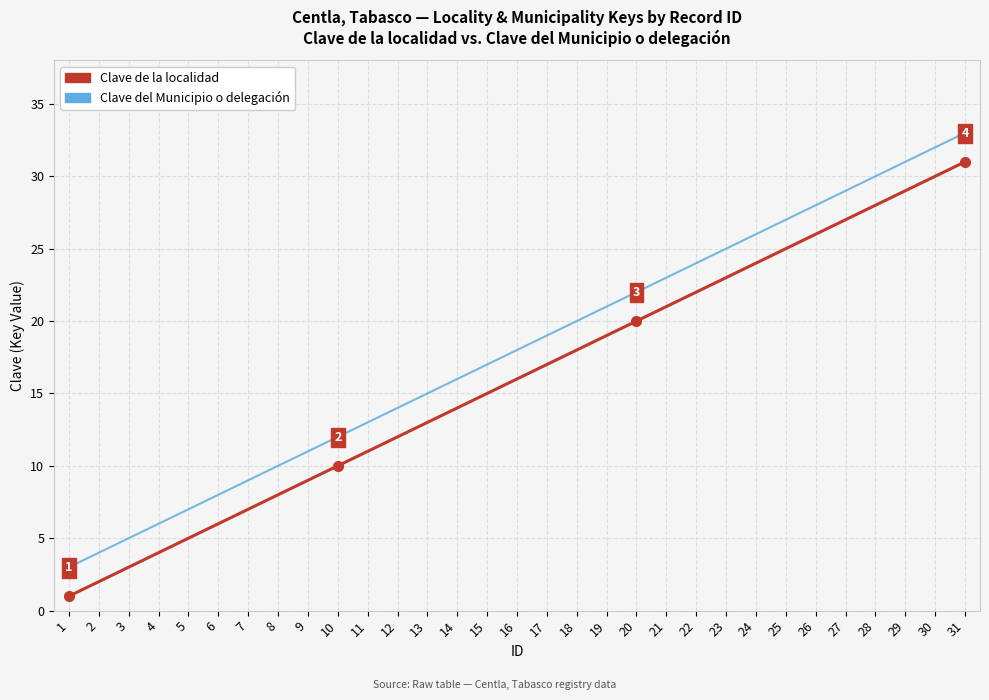

Rank the series by their average value, from highest to lowest.

Clave del Municipio o delegación, Clave de la localidad